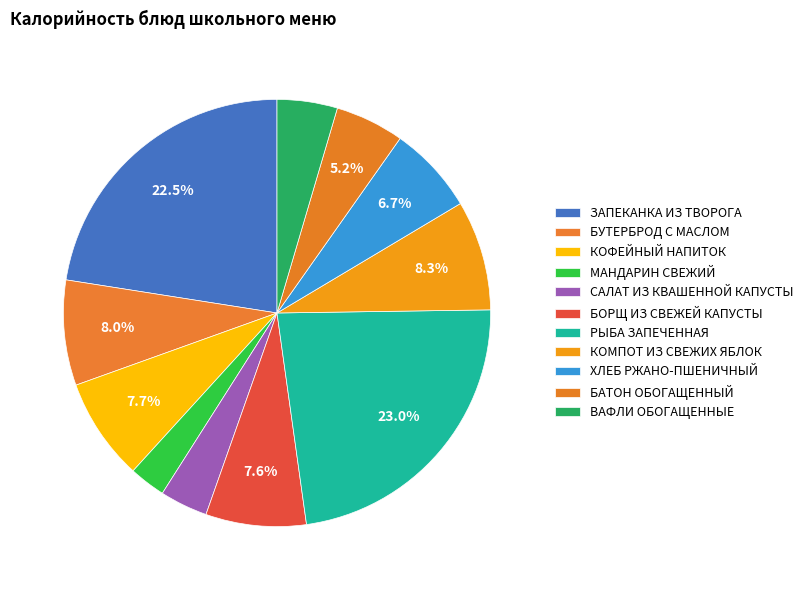

What is the total percentage of РЫБА ЗАПЕЧЕННАЯ and БУТЕРБРОД С МАСЛОМ?

31.0%